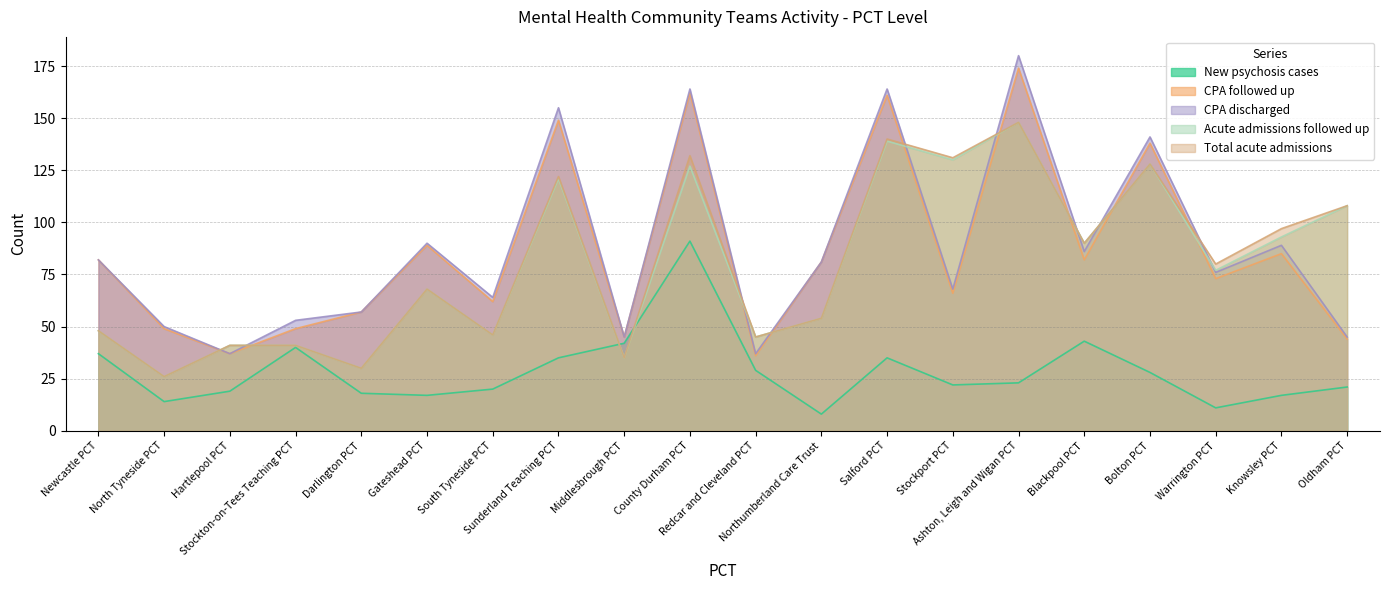

What is the label of the 18th point from the right?

Hartlepool PCT